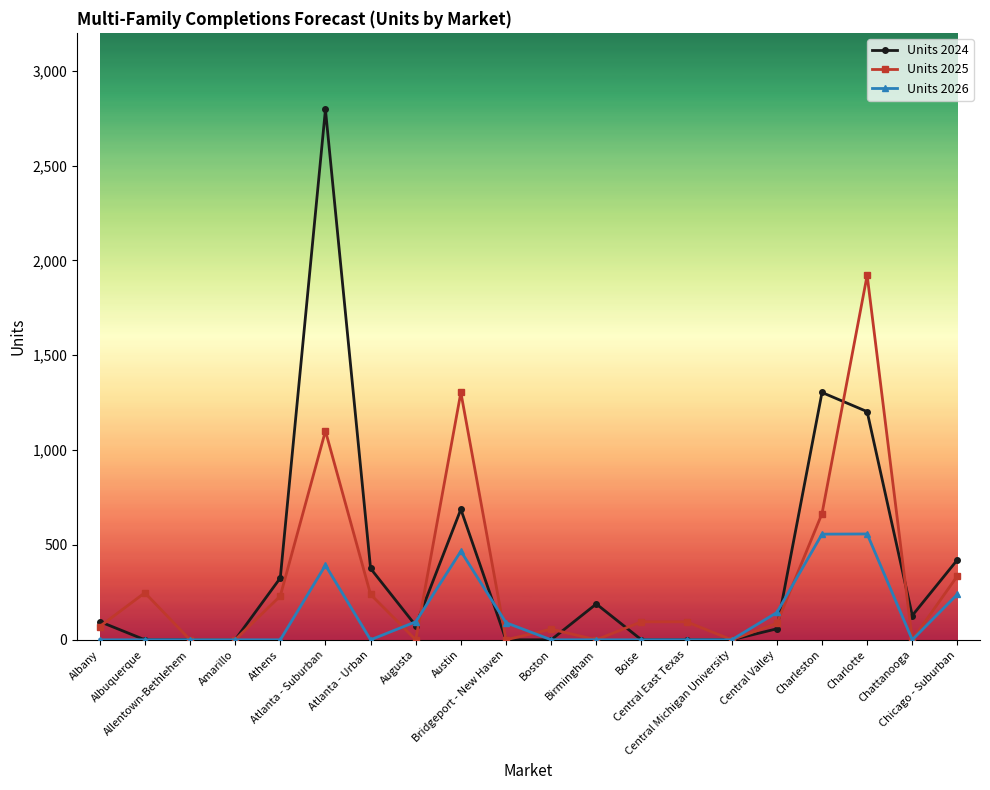

True or false: Units 2026 has more than 2 interior local peaks.

True